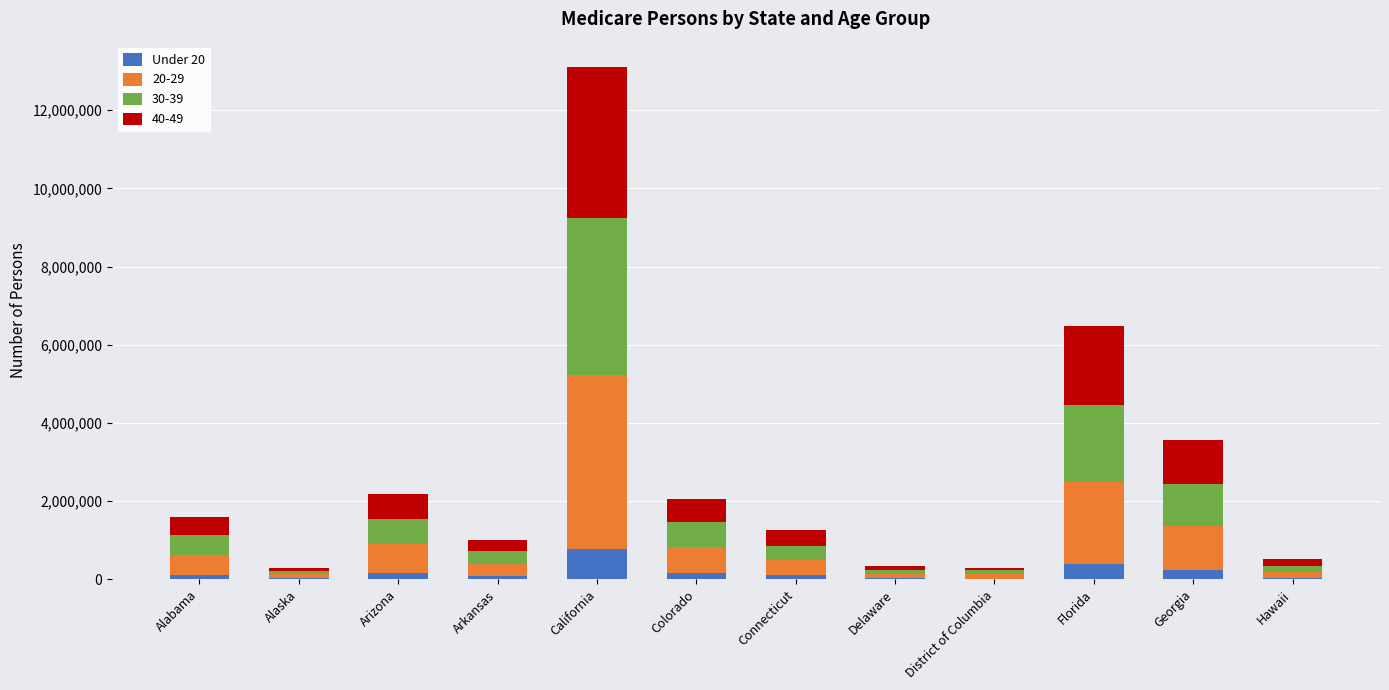

At which category is the sum across all series the highest?

California